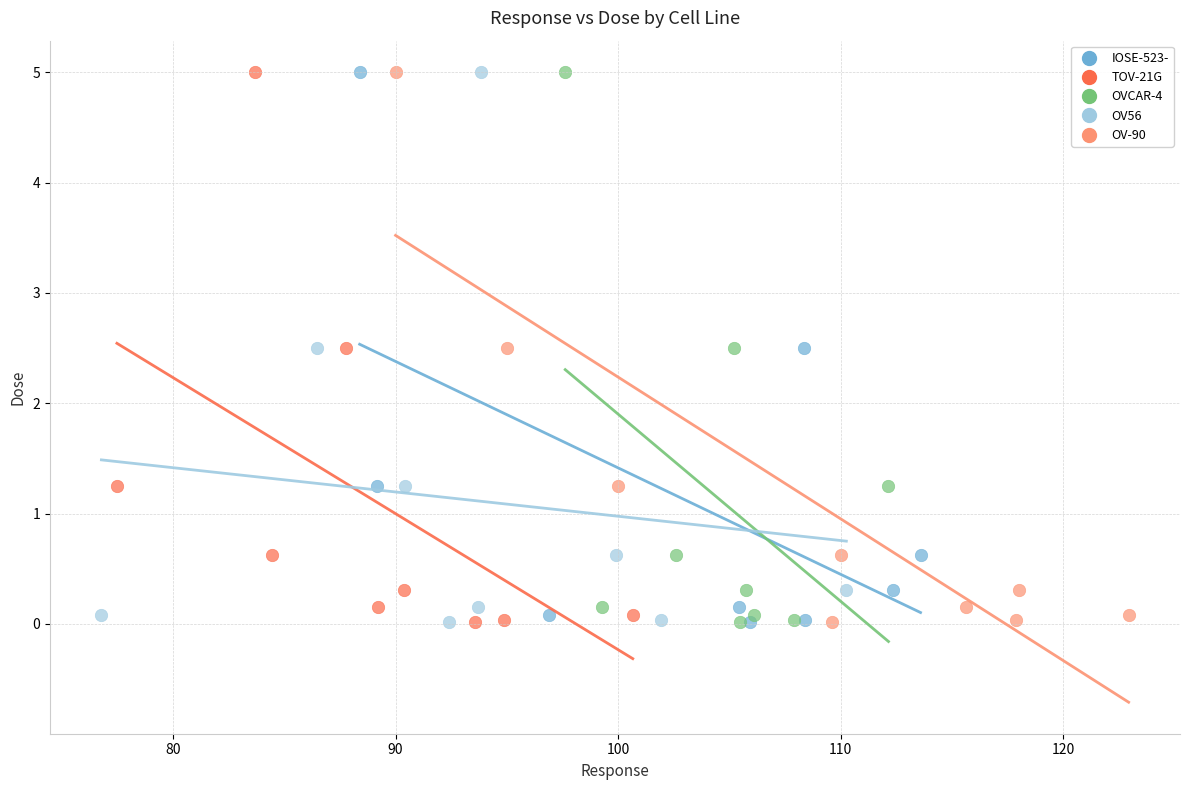

What are all the series names shown in the legend?

IOSE-523-, TOV-21G, OVCAR-4, OV56, OV-90